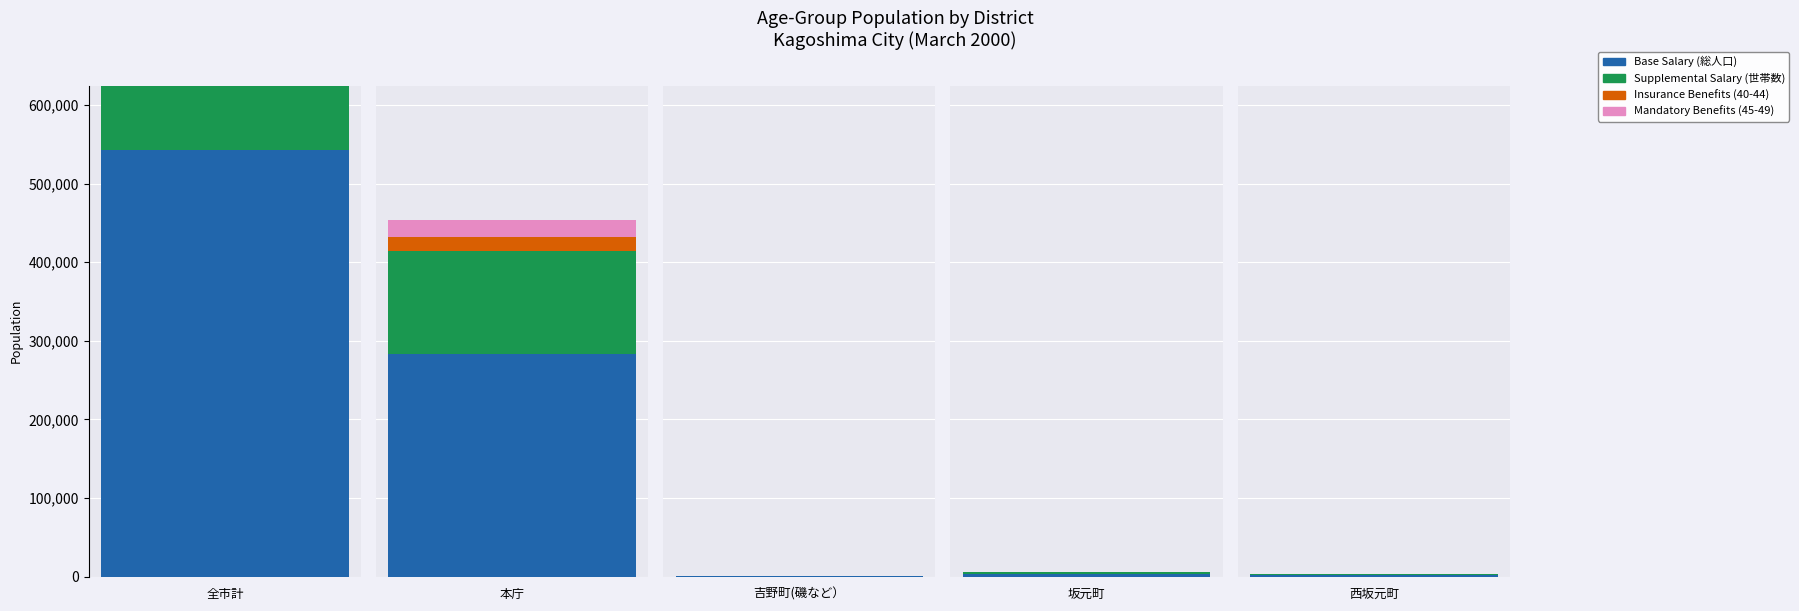

How many values in the Insurance Benefits (40-44) series are below 273?

2